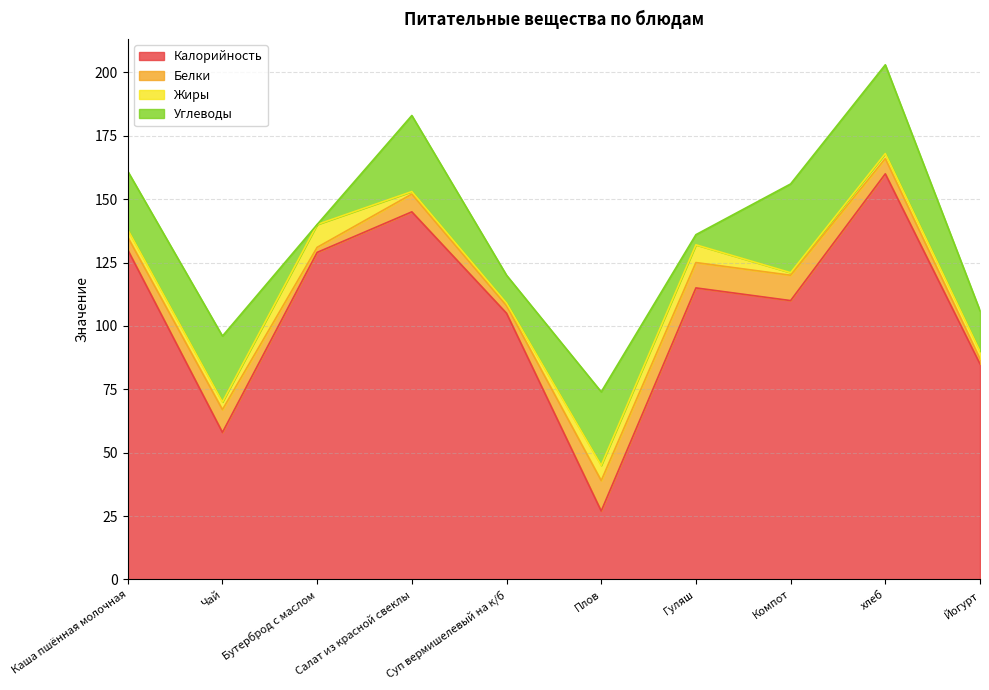

How many times do Углеводы and Жиры cross each other?

4